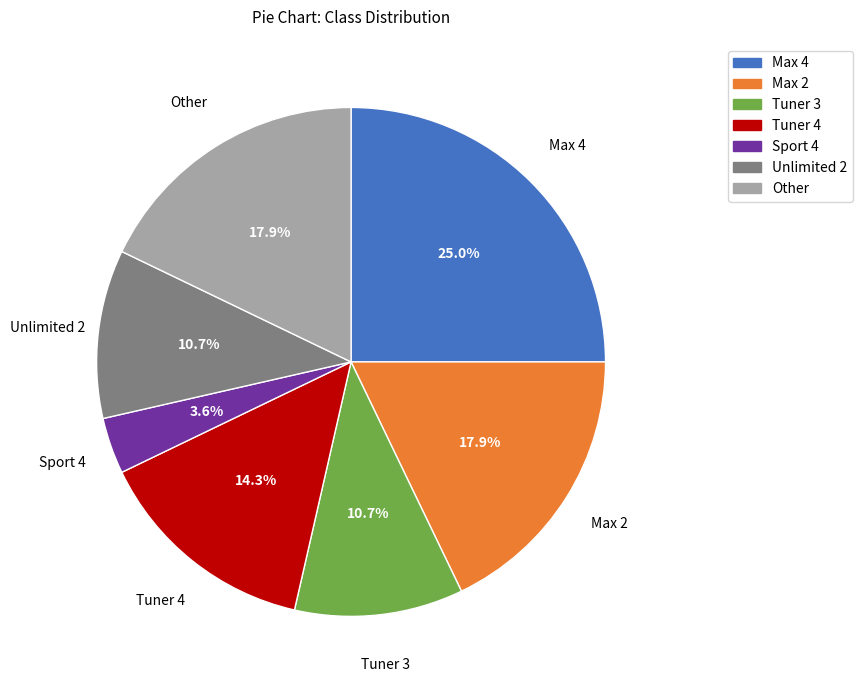

To the nearest percent, what is the difference between the Sport 4 and Tuner 4 slice percentages?

11%